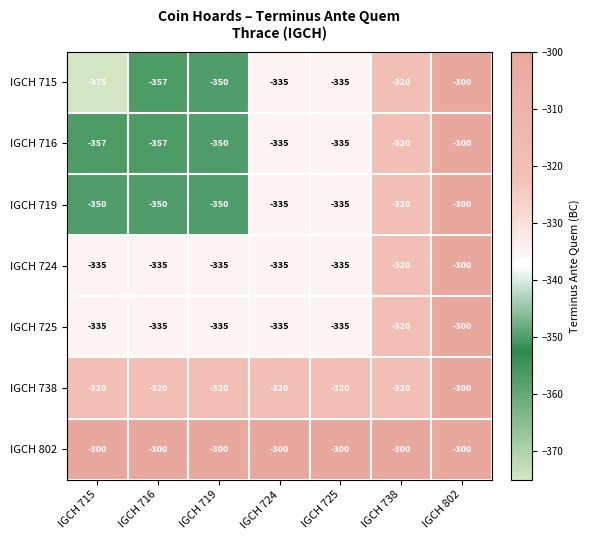

What is the maximum value for IGCH 719?

-300